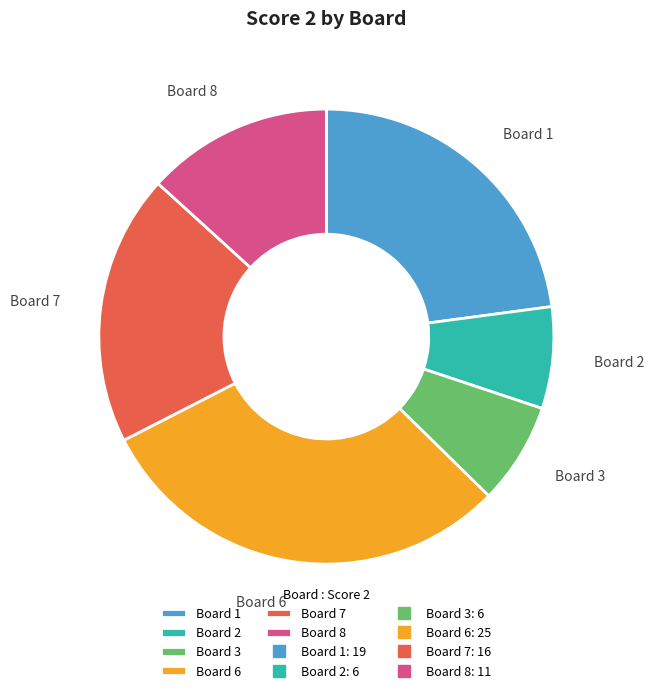

Do Board 3 and Board 2 together represent more than half of the pie?

No